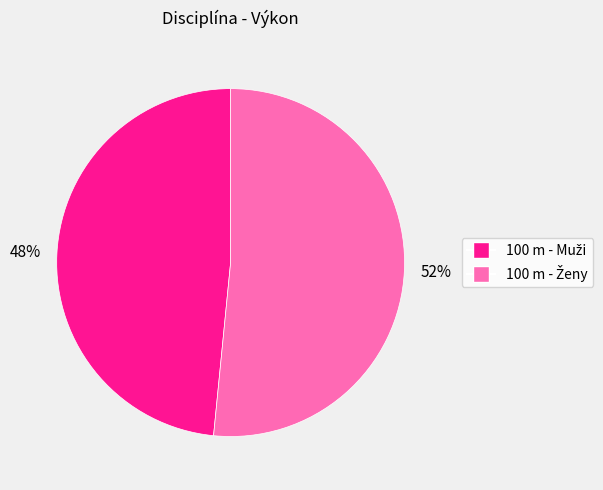

Does any single category account for the majority?

Yes